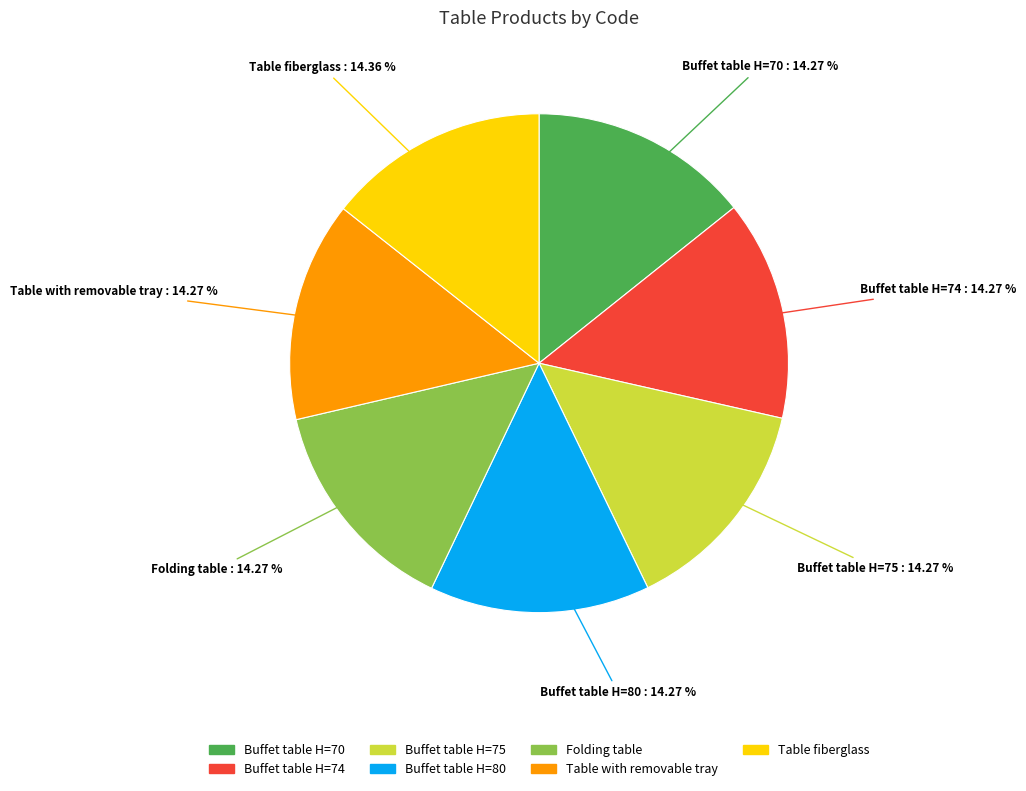

Is it true that Buffet table H=70 is 2% of the pie?

False